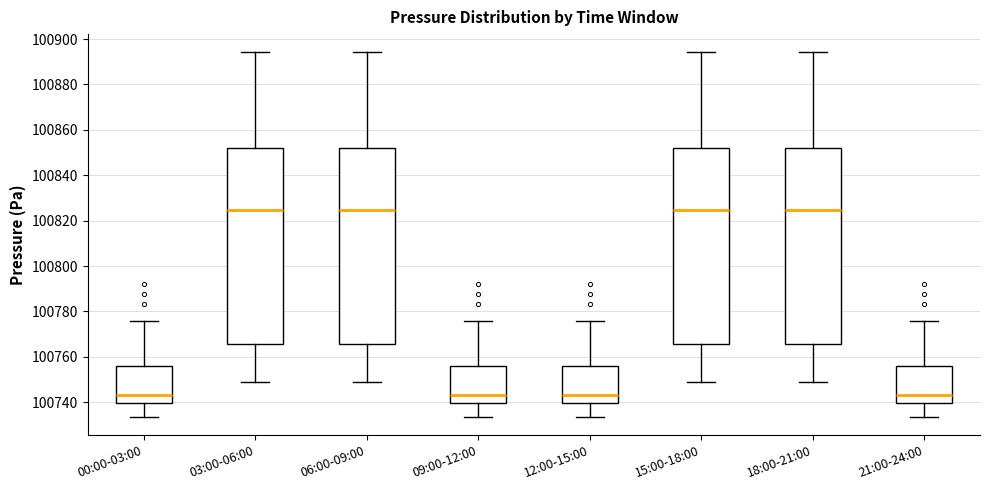

Reading left to right, read every box against the y-axis: the position of its median line, the range the box covers, and the ends of its whiskers. The values are not printed on the chart, so give them approximately, as read against the axis.

00:00-03:00: median 100744, box 100740 to 100756, whiskers 100734 to 100776
03:00-06:00: median 100824, box 100766 to 100852, whiskers 100748 to 100894
06:00-09:00: median 100824, box 100766 to 100852, whiskers 100748 to 100894
09:00-12:00: median 100744, box 100740 to 100756, whiskers 100734 to 100776
12:00-15:00: median 100744, box 100740 to 100756, whiskers 100734 to 100776
15:00-18:00: median 100824, box 100766 to 100852, whiskers 100748 to 100894
18:00-21:00: median 100824, box 100766 to 100852, whiskers 100748 to 100894
21:00-24:00: median 100744, box 100740 to 100756, whiskers 100734 to 100776